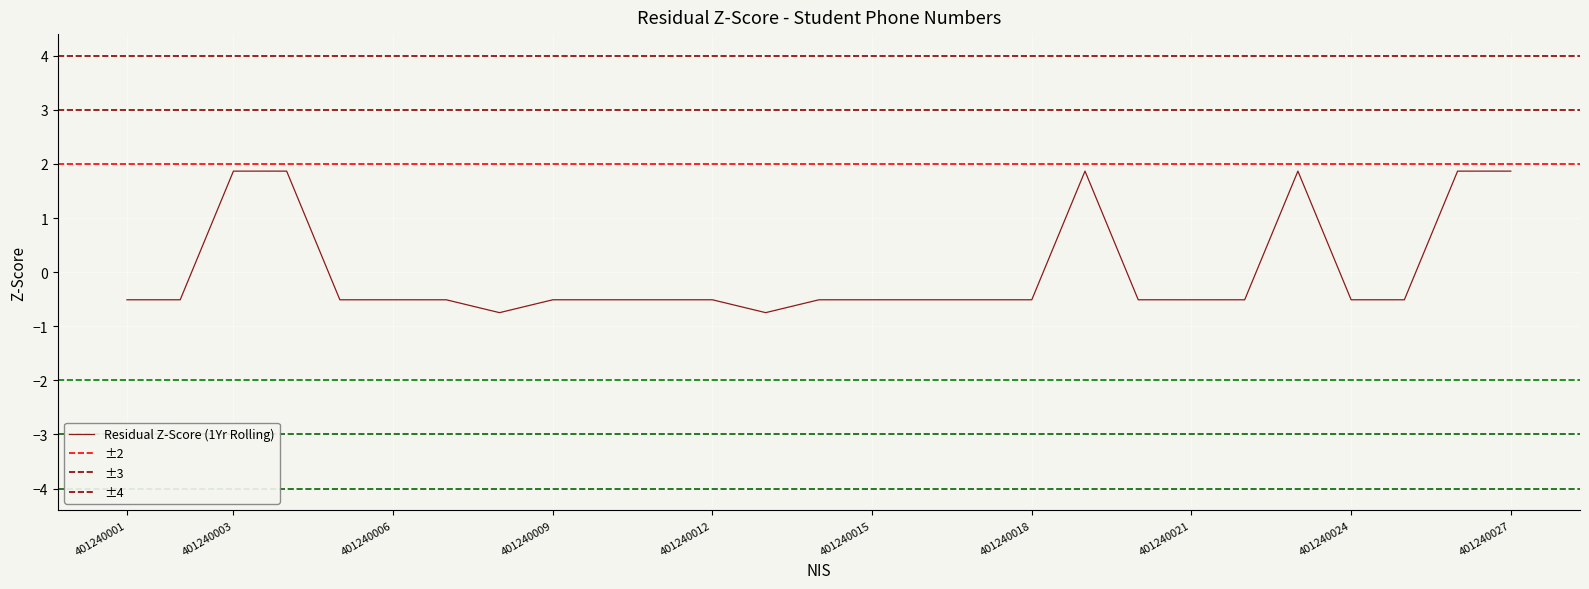

What is the minimum value for Residual Z-Score (1Yr Rolling)?

-0.7